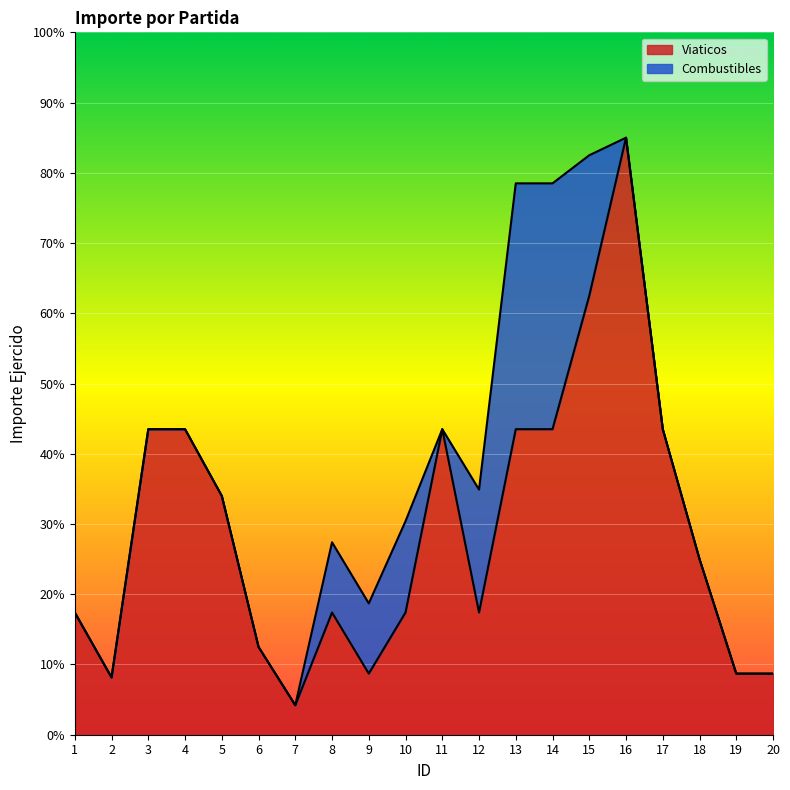

Reading left to right, what are all the values shown in this chart?

1=1740	2=815	3=4350	4=4350	5=3400	6=1250	7=420	8=1740	9=870	10=1740	11=4350	12=1740	13=4350	14=4350	15=6250	16=8500	17=4350	18=2500	19=870	20=870